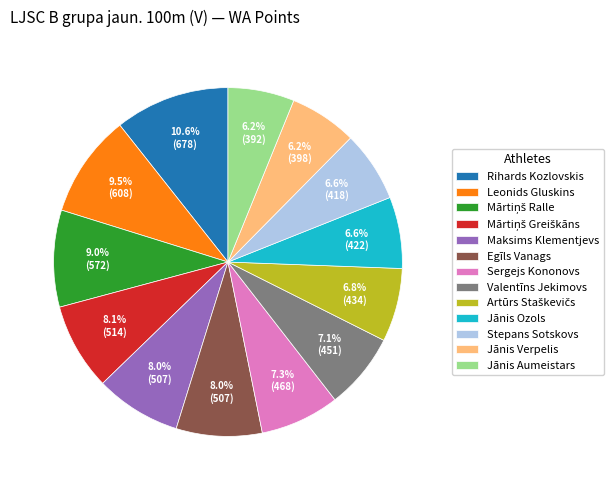

What is the total percentage of Valentīns Jekimovs and Leonids Gluskins?

16.6%